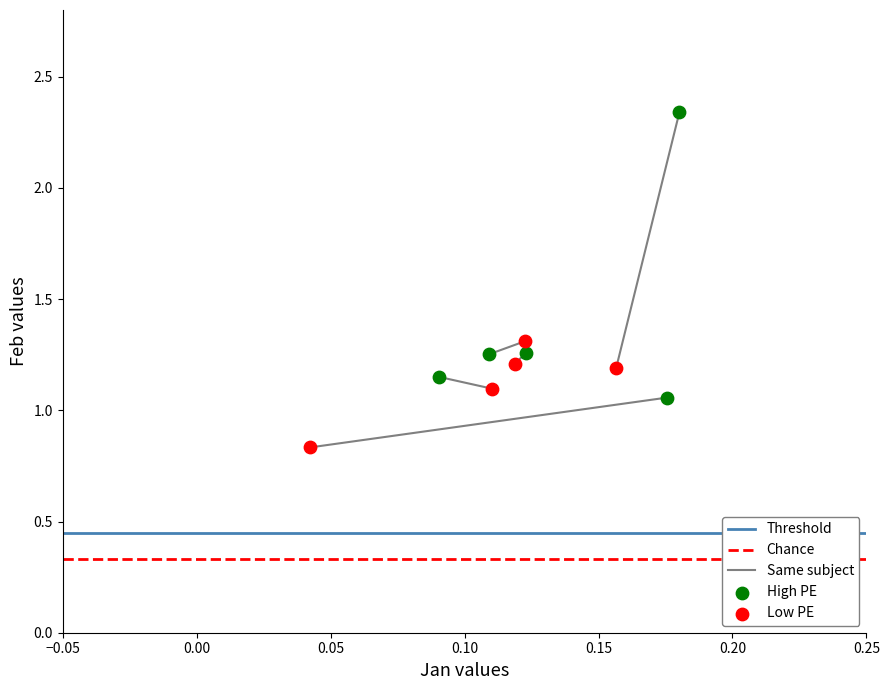

Which series has the widest spread of Y values?

High PE